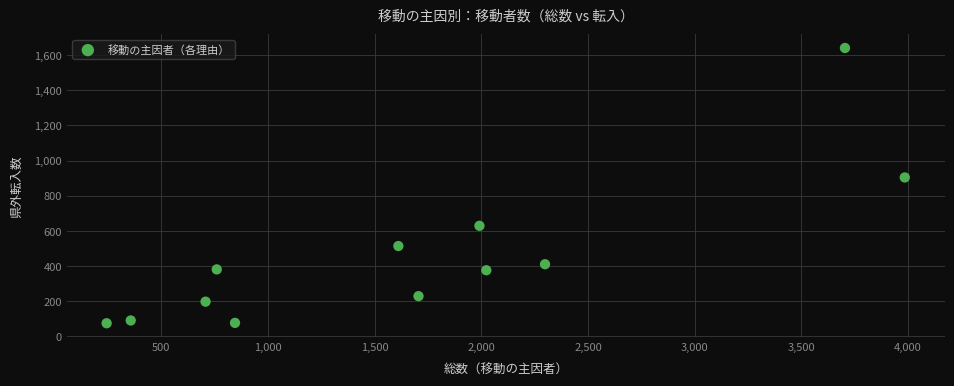

What Y value in the scatter plot is closest to 857?

904.2